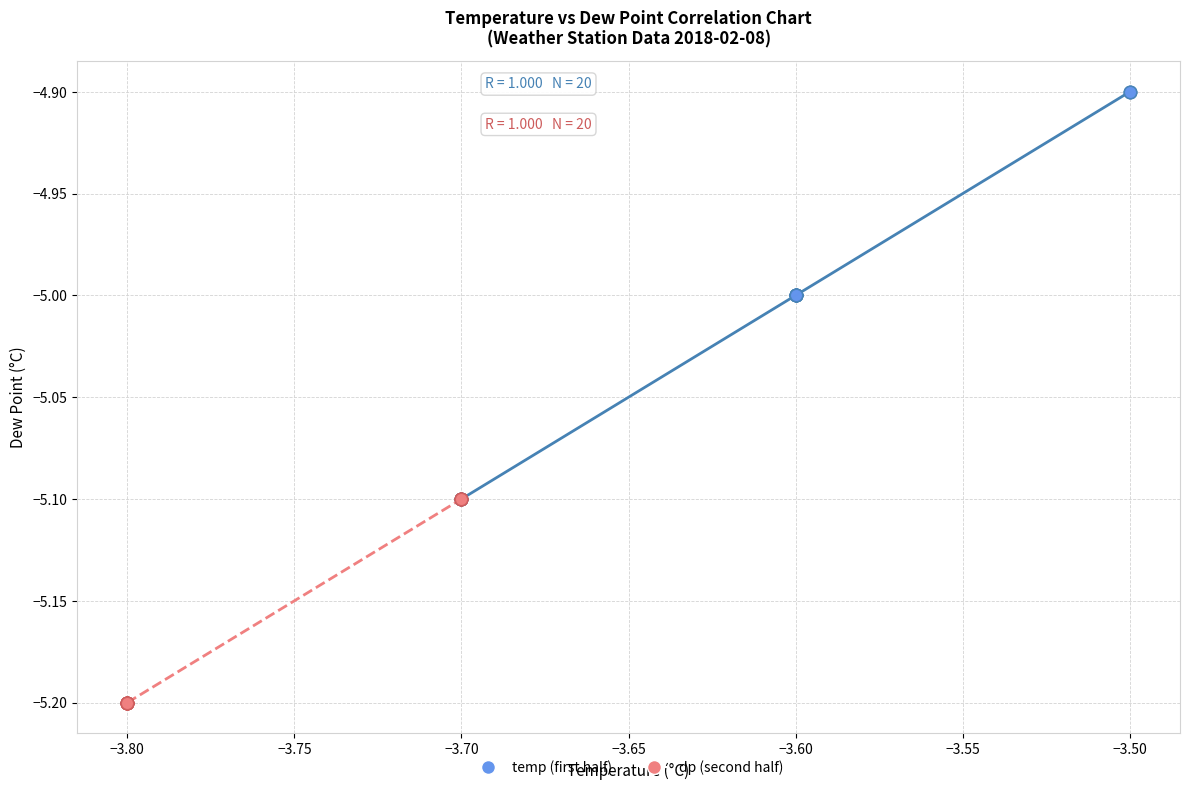

Which series contains the lowest Y value?

dp (second half)